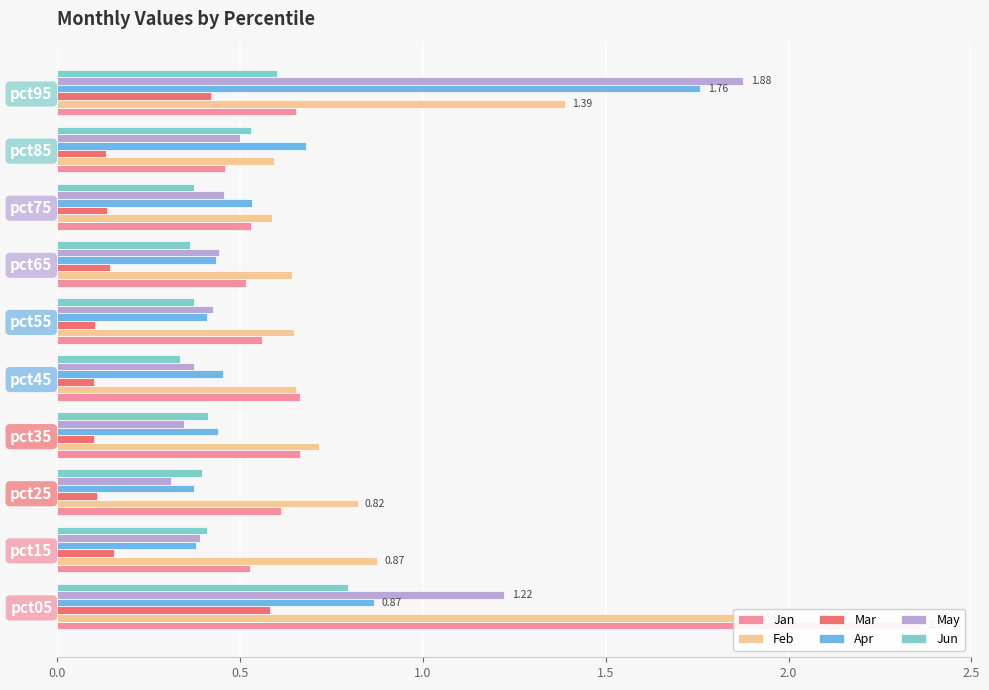

How many distinct data groups are displayed?

6